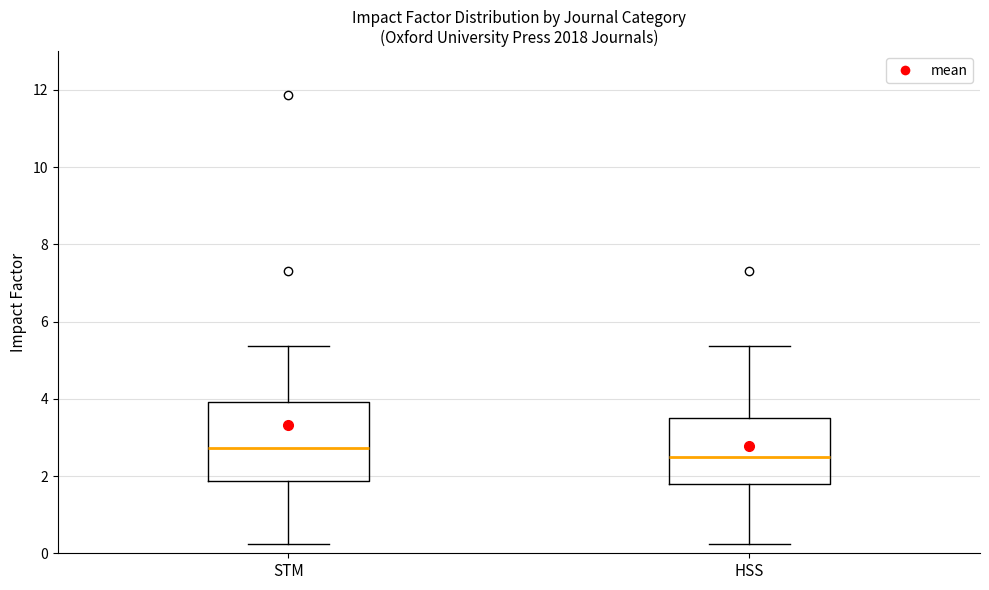

Reading left to right, transcribe this box plot: for each box, give where its median line is, the range the box spans, and where its two whiskers end, as read against the y-axis. The values are not printed on the chart, so give them approximately, as read against the axis.

STM: median 2.8, box 1.8 to 4.0, whiskers 0.2 to 5.4
HSS: median 2.4, box 1.8 to 3.6, whiskers 0.2 to 5.4